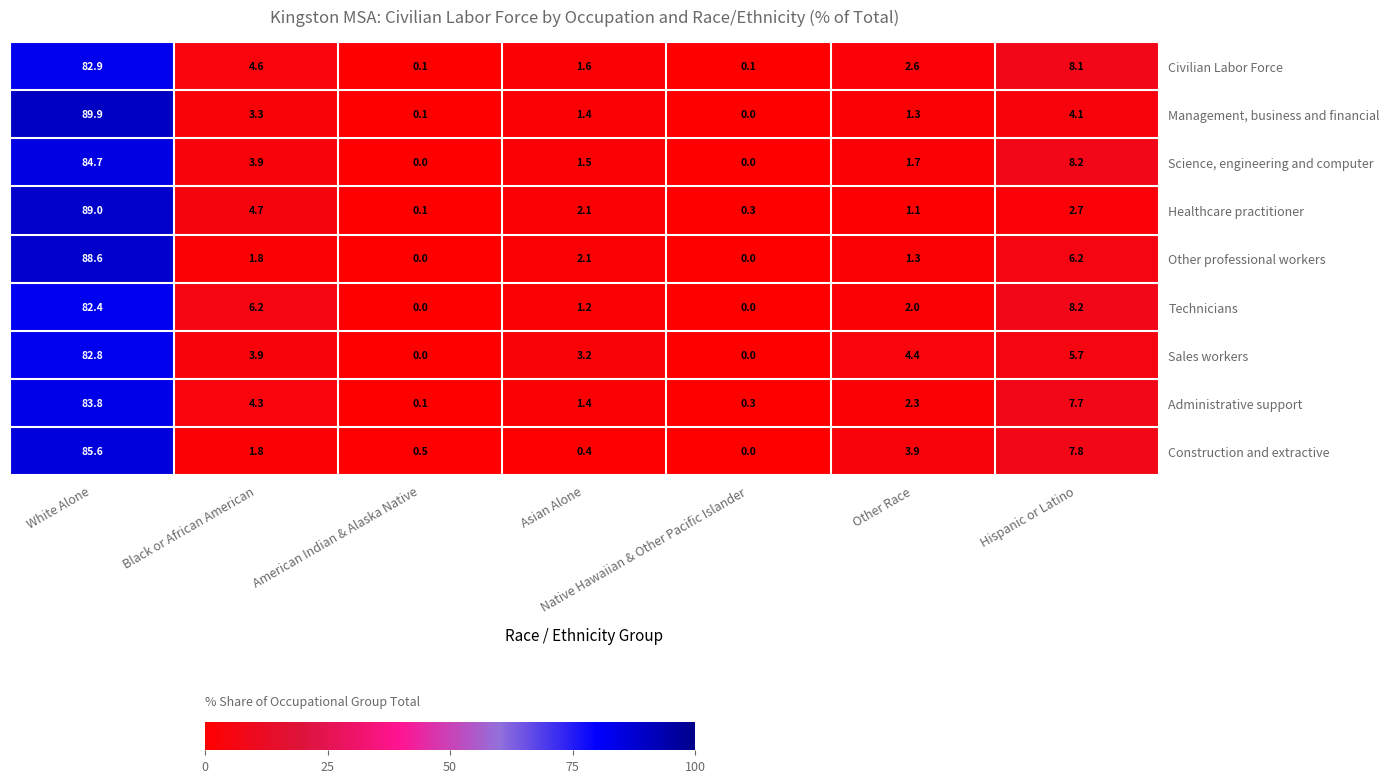

List the labels in order of Construction and extractive value, smallest first.

Native Hawaiian & Other Pacific Islander, Asian Alone, American Indian & Alaska Native, Black or African American, Other Race, Hispanic or Latino, White Alone